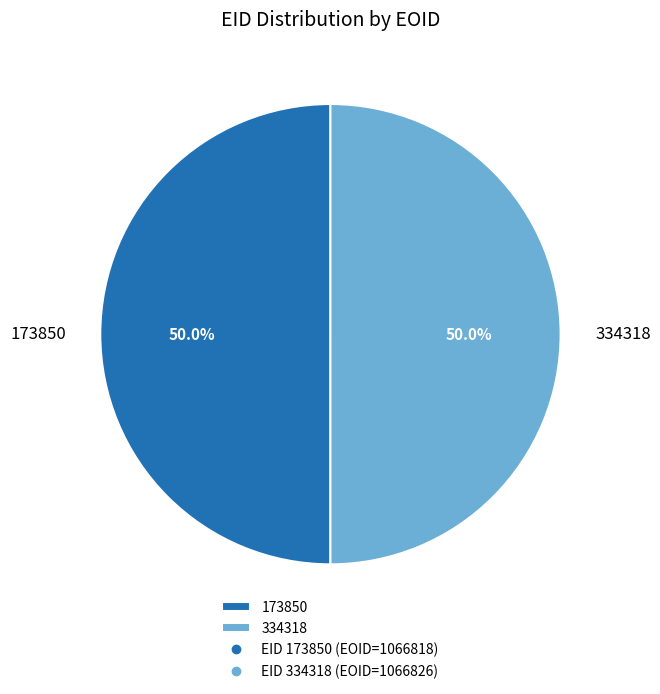

What percentage do 334318 and 173850 together represent?

100.0%